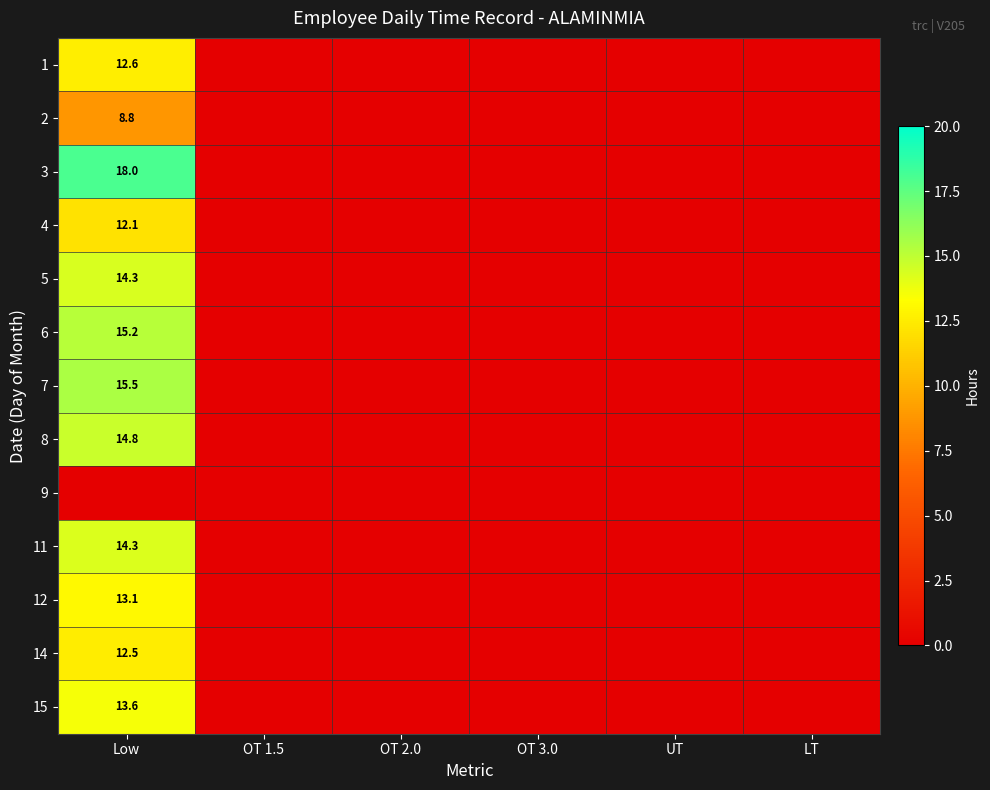

Count the number of categories in the chart.

6